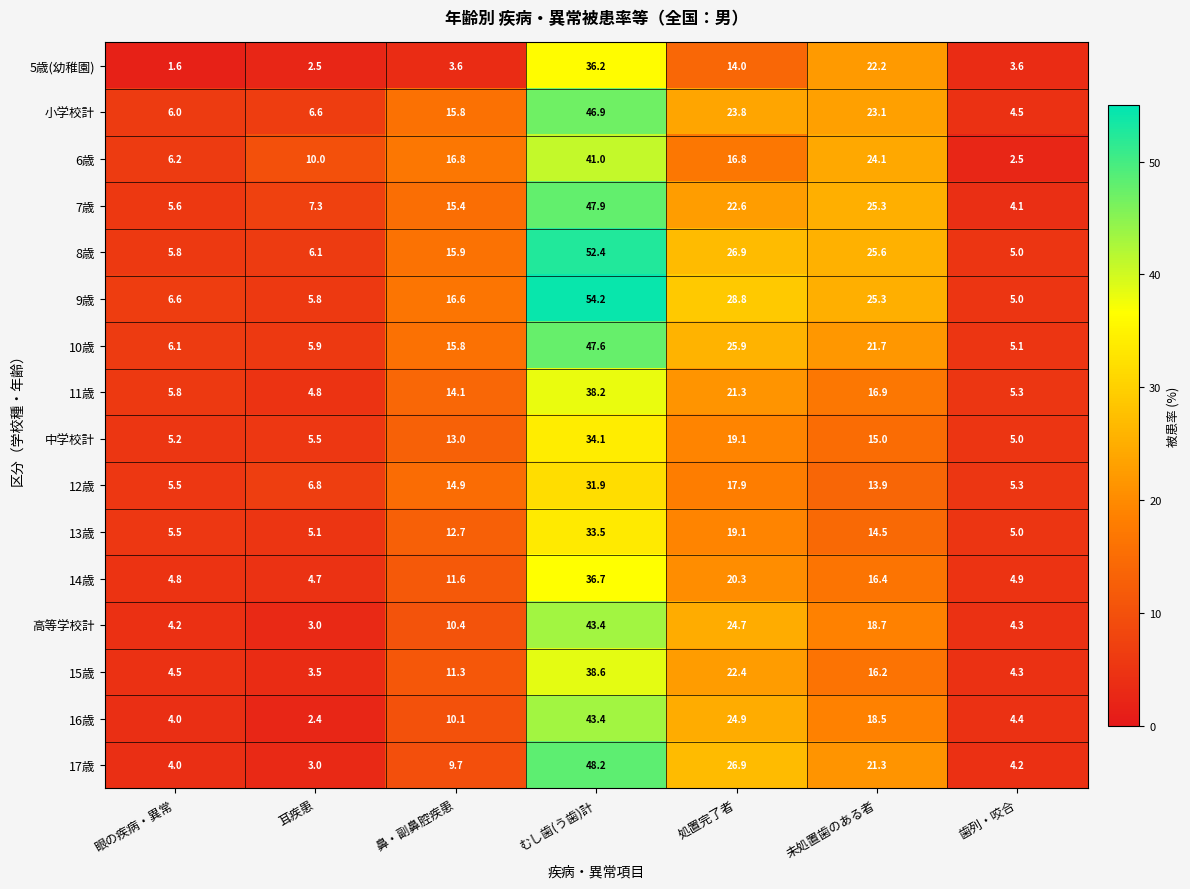

Rank the categories by 7歳 value from lowest to highest.

歯列・咬合, 眼の疾病・異常, 耳疾患, 鼻・副鼻腔疾患, 処置完了者, 未処置歯のある者, むし歯(う歯)計